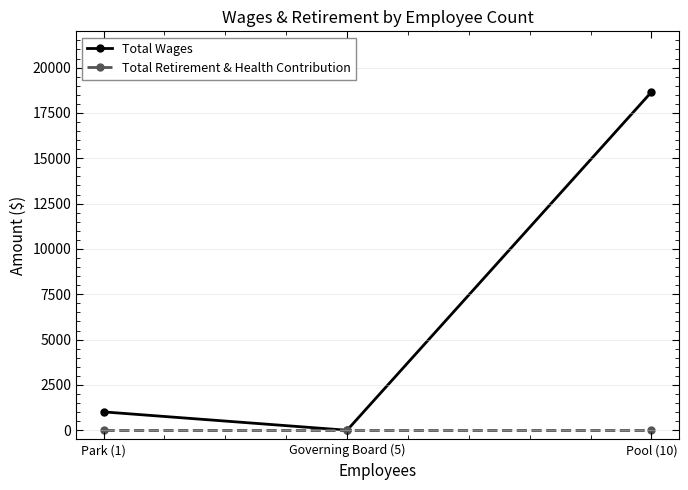

At how many categories does at least one series exceed 13623?

1